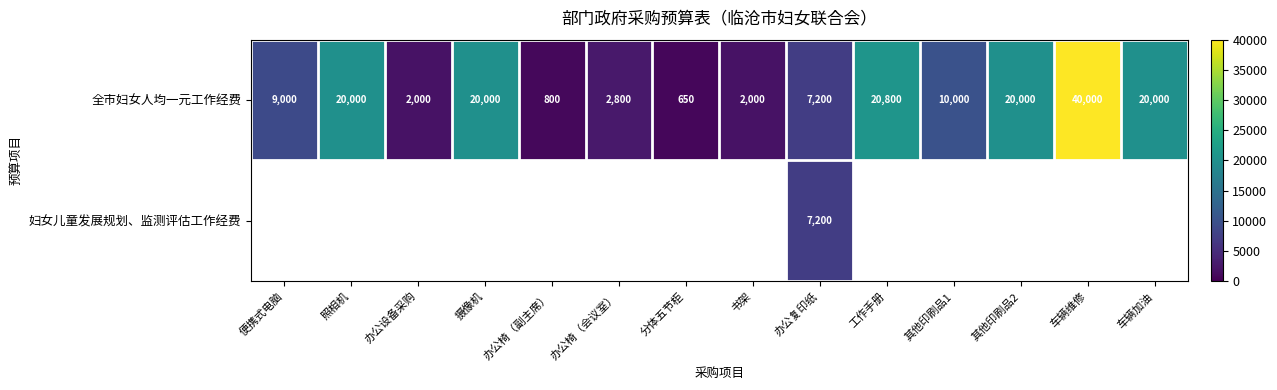

At how many categories does at least one series exceed 14081?

6